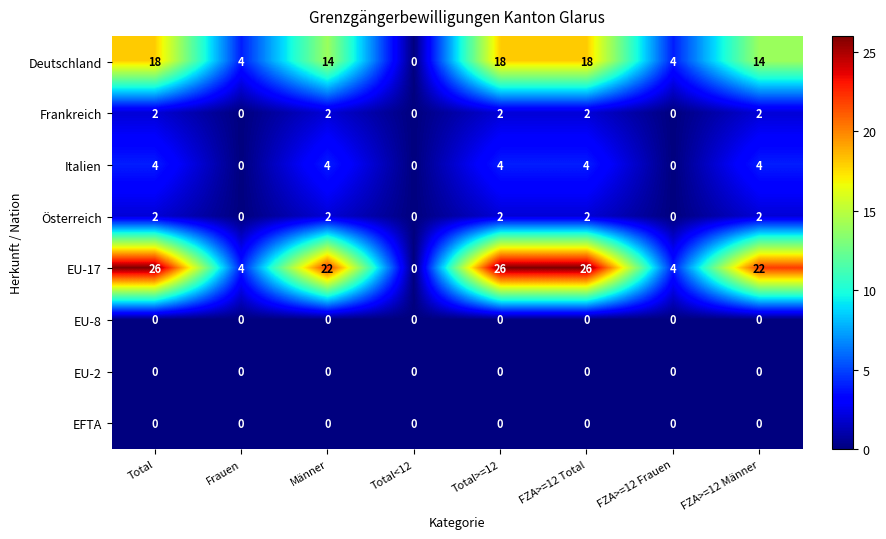

Which series has the largest range (max minus min)?

EU-17